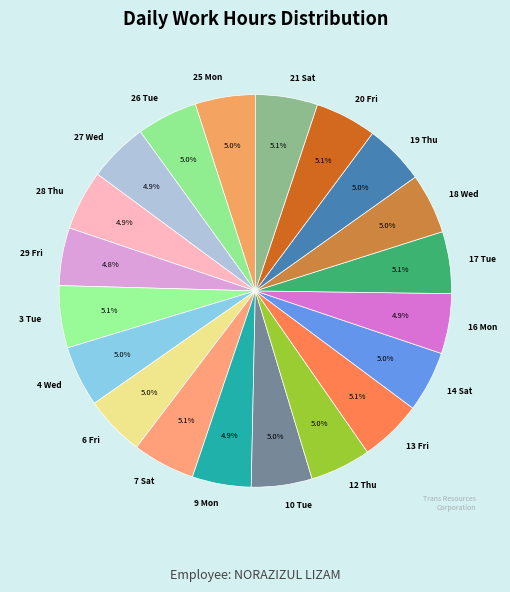

Is the sum of 10 Tue and 28 Thu greater than half?

No